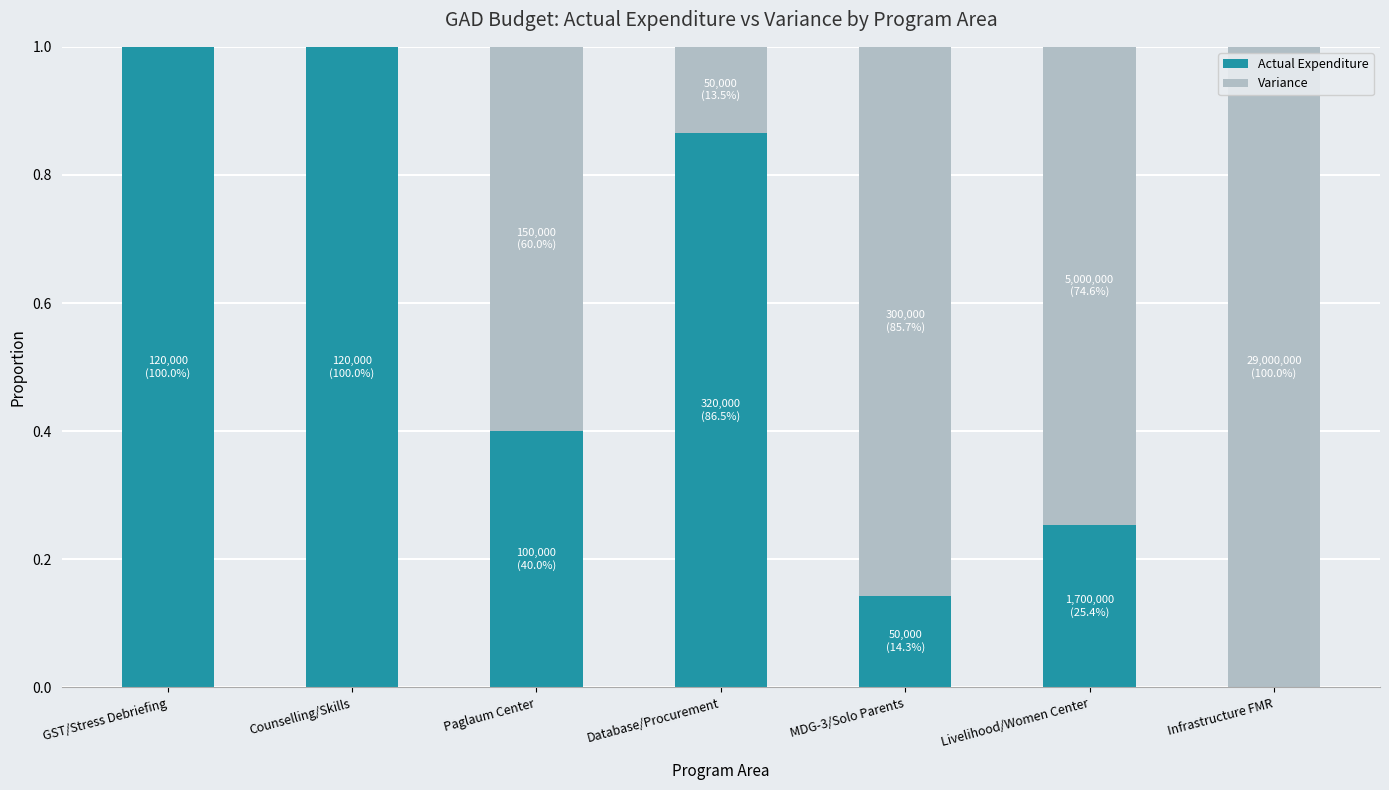

How many data points does each series have?

7